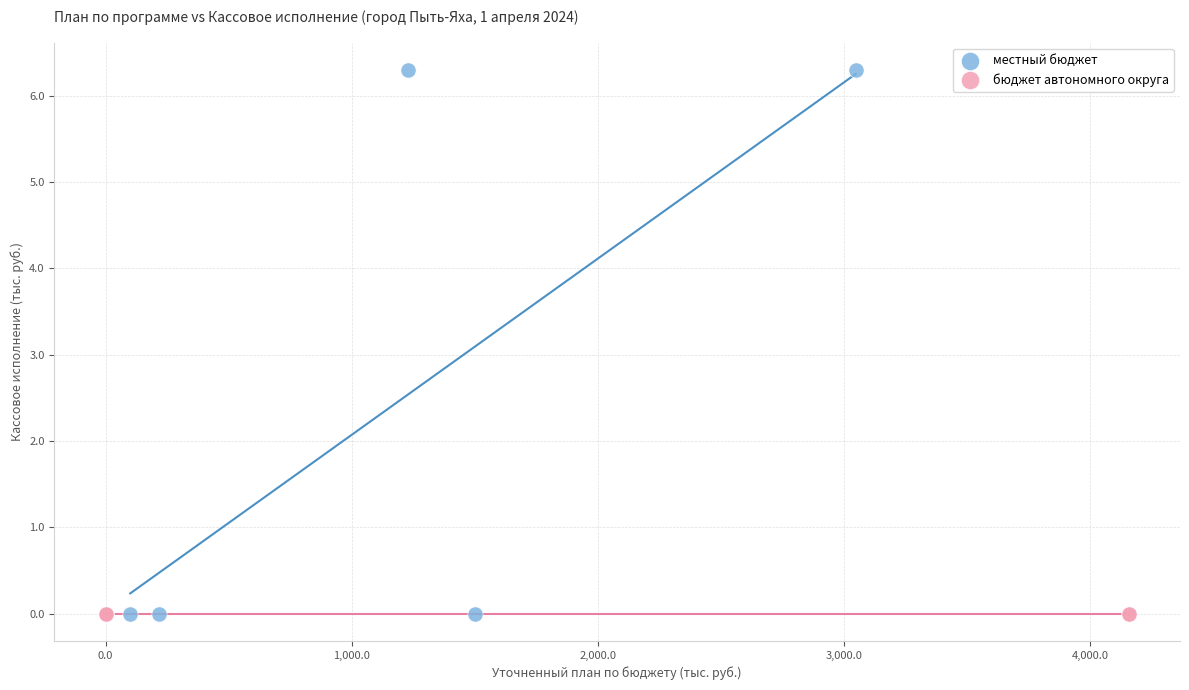

Which series contains the highest Y value?

местный бюджет